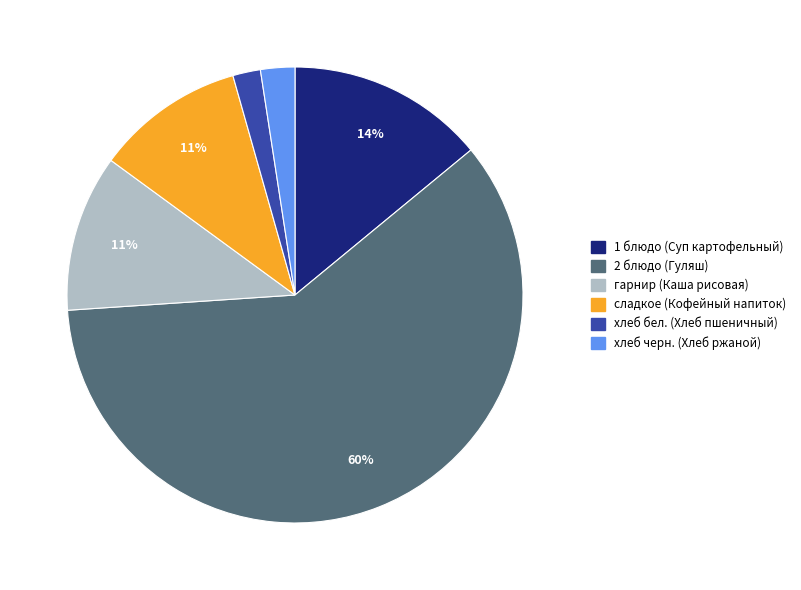

Between 1 блюдо (Суп картофельный) and сладкое (Кофейный напиток), which is larger?

1 блюдо (Суп картофельный)